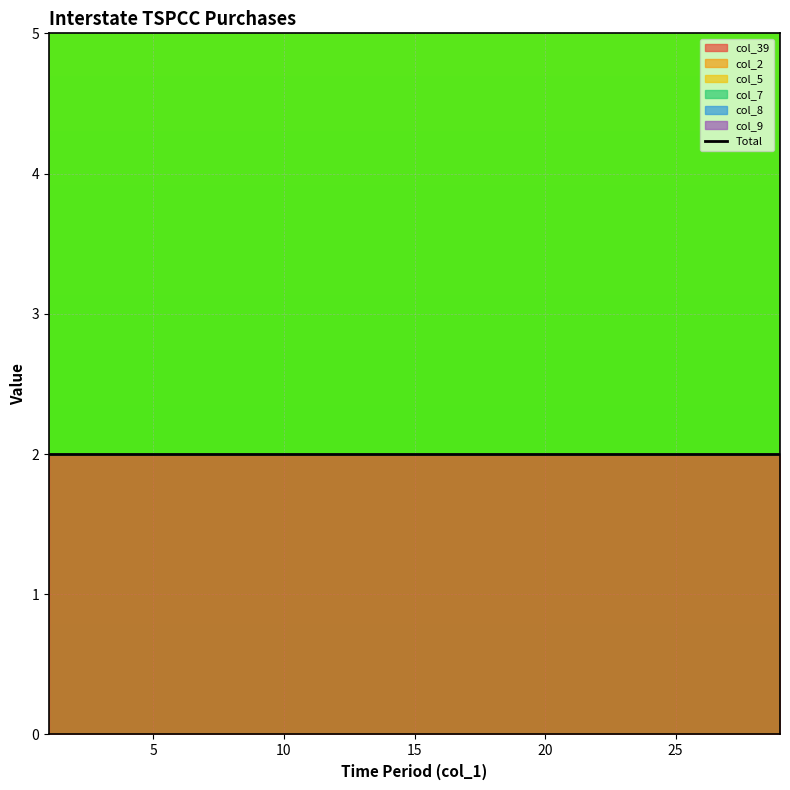

Reading left to right, transcribe all the data shown in this chart.

col_39: 2	2	2	2	2	2	2	2	2	2	2	2	2	2	2	2	2	2	2	2	2	2	2	2	2	2	2	2	2
col_2: 0	0	0	0	0	0	0	0	0	0	0	0	0	0	0	0	0	0	0	0	0	0	0	0	0	0	0	0	0
col_5: 0	0	0	0	0	0	0	0	0	0	0	0	0	0	0	0	0	0	0	0	0	0	0	0	0	0	0	0	0
col_7: 0	0	0	0	0	0	0	0	0	0	0	0	0	0	0	0	0	0	0	0	0	0	0	0	0	0	0	0	0
col_8: 0	0	0	0	0	0	0	0	0	0	0	0	0	0	0	0	0	0	0	0	0	0	0	0	0	0	0	0	0
col_9: 0	0	0	0	0	0	0	0	0	0	0	0	0	0	0	0	0	0	0	0	0	0	0	0	0	0	0	0	0